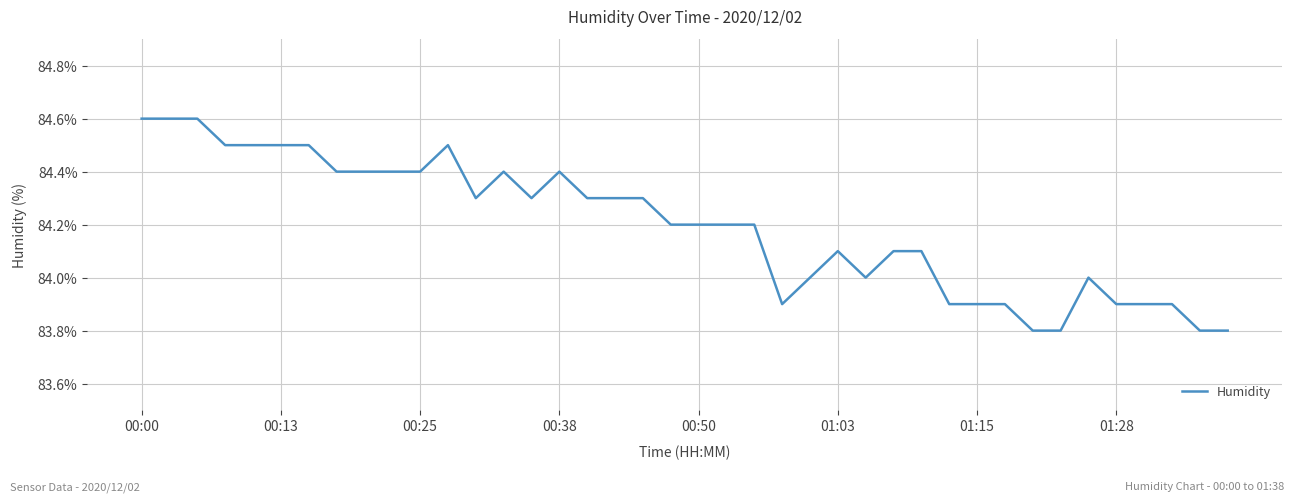

What is the greatest value displayed?

84.6